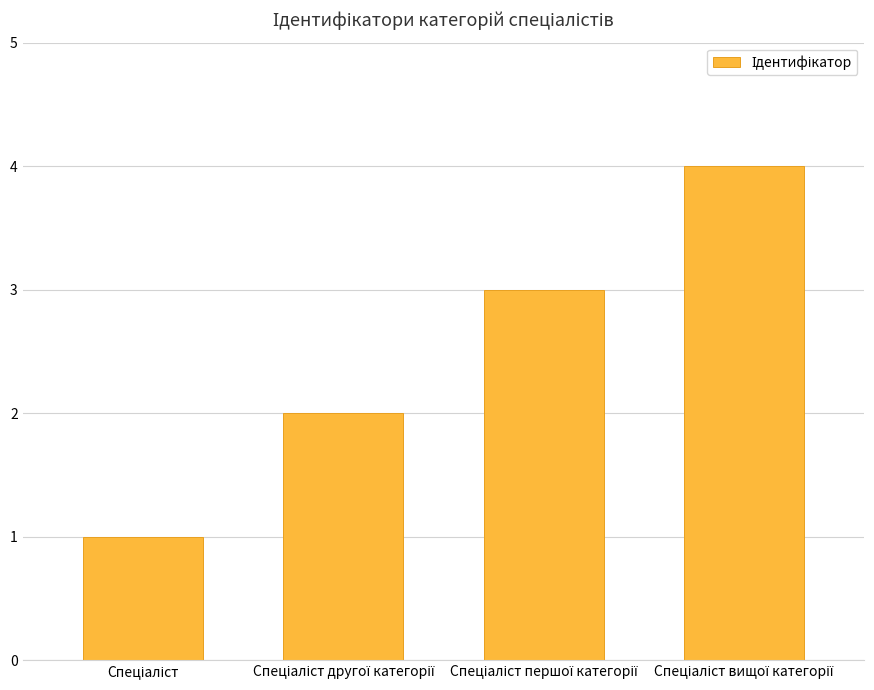

How many series are shown in this chart?

1